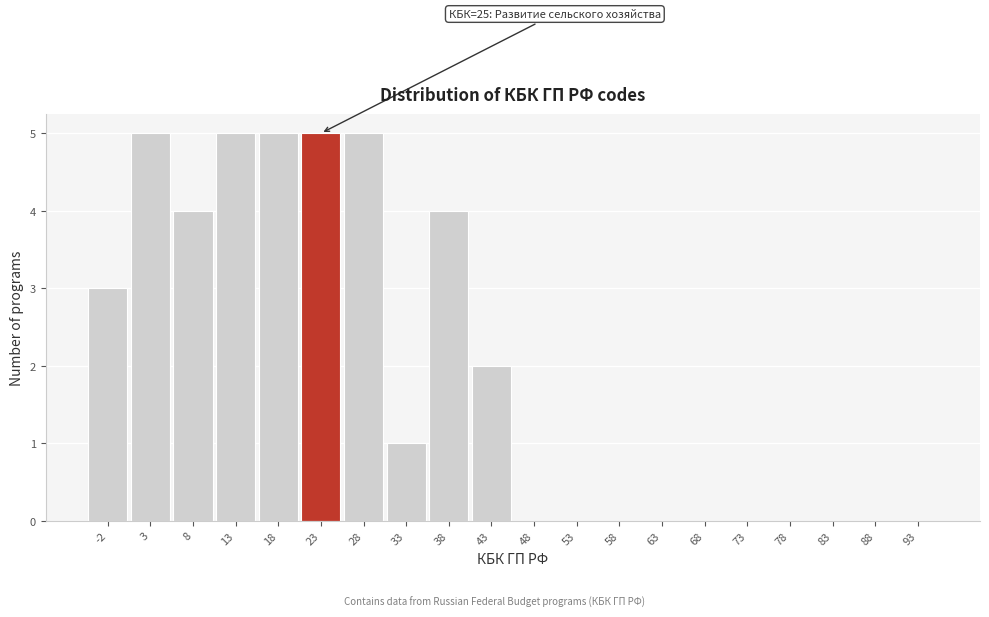

Reading left to right, list all the values displayed in this chart.

-2=3	3=5	8=4	13=5	18=5	23=5	28=5	33=1	38=4	43=2	48=0	53=0	58=0	63=0	68=0	73=0	78=0	83=0	88=0	93=0